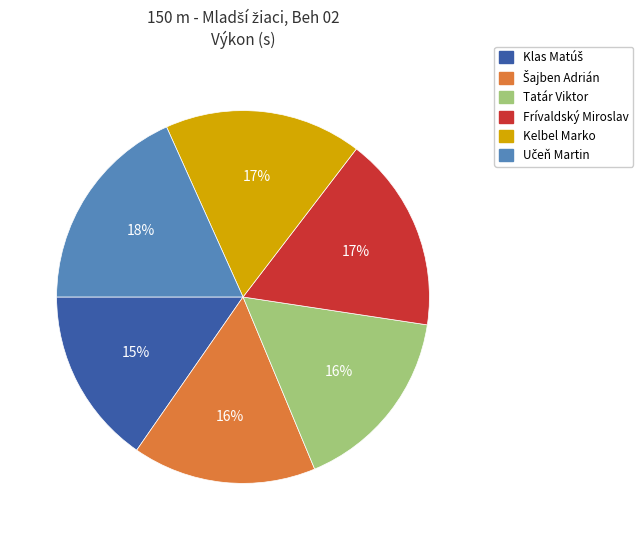

Is it true that Frívaldský Miroslav is 5% of the pie?

False